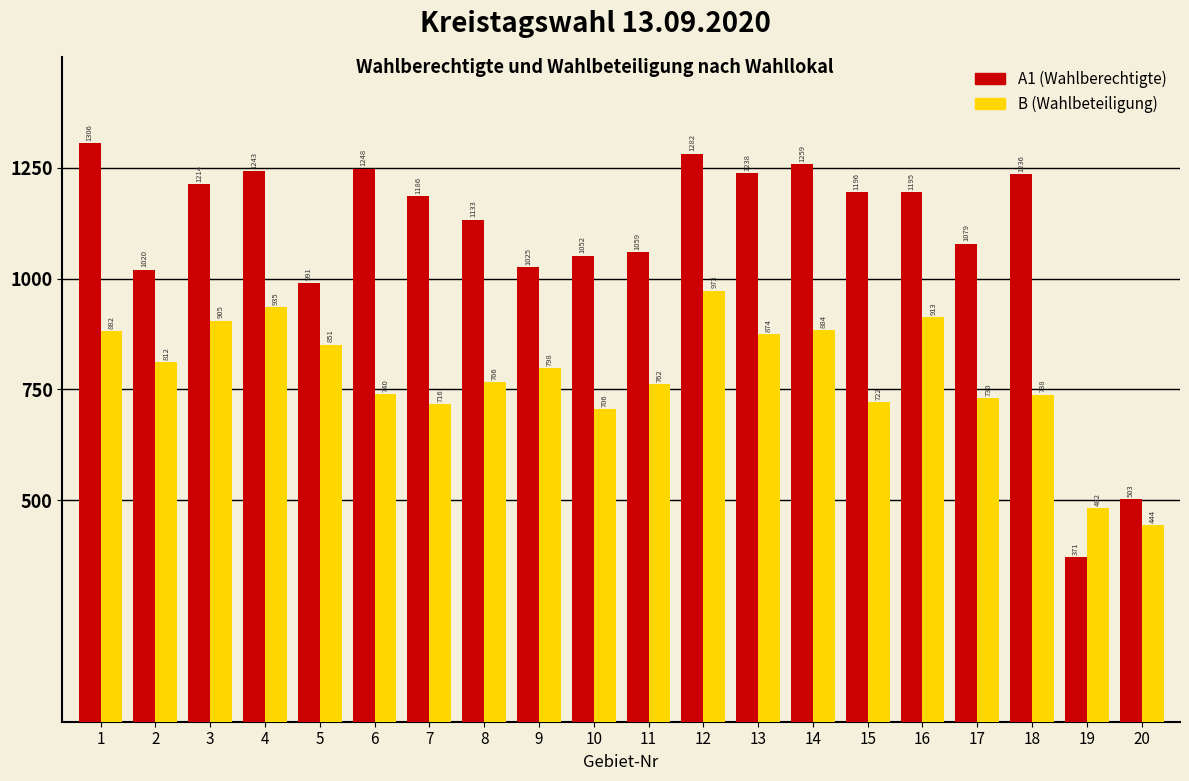

Reading right to left, extract all data points from this chart.

A1 (Wahlberechtigte): 20=503	19=371	18=1236	17=1079	16=1195	15=1196	14=1259	13=1238	12=1282	11=1059	10=1052	9=1025	8=1133	7=1186	6=1248	5=991	4=1243	3=1214	2=1020	1=1306
B (Wahlbeteiligung): 20=444	19=482	18=738	17=730	16=913	15=722	14=884	13=874	12=973	11=762	10=706	9=798	8=766	7=716	6=740	5=851	4=935	3=905	2=812	1=882